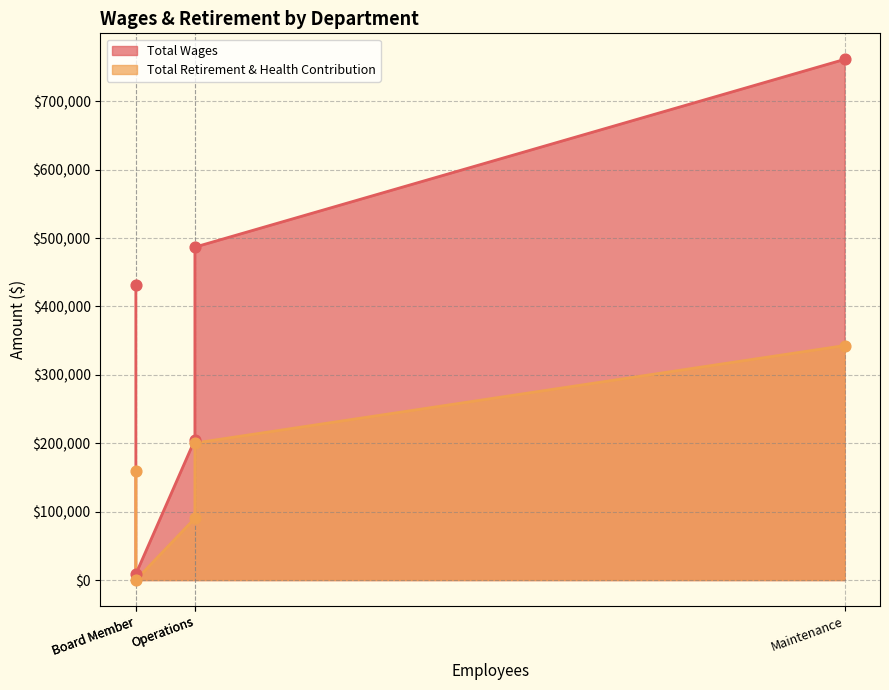

At how many categories does at least one series exceed 611053?

1